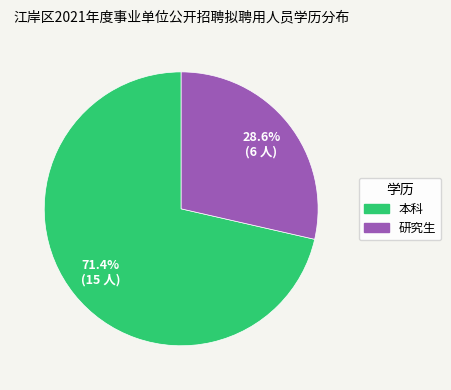

How many slices are in this pie chart?

2